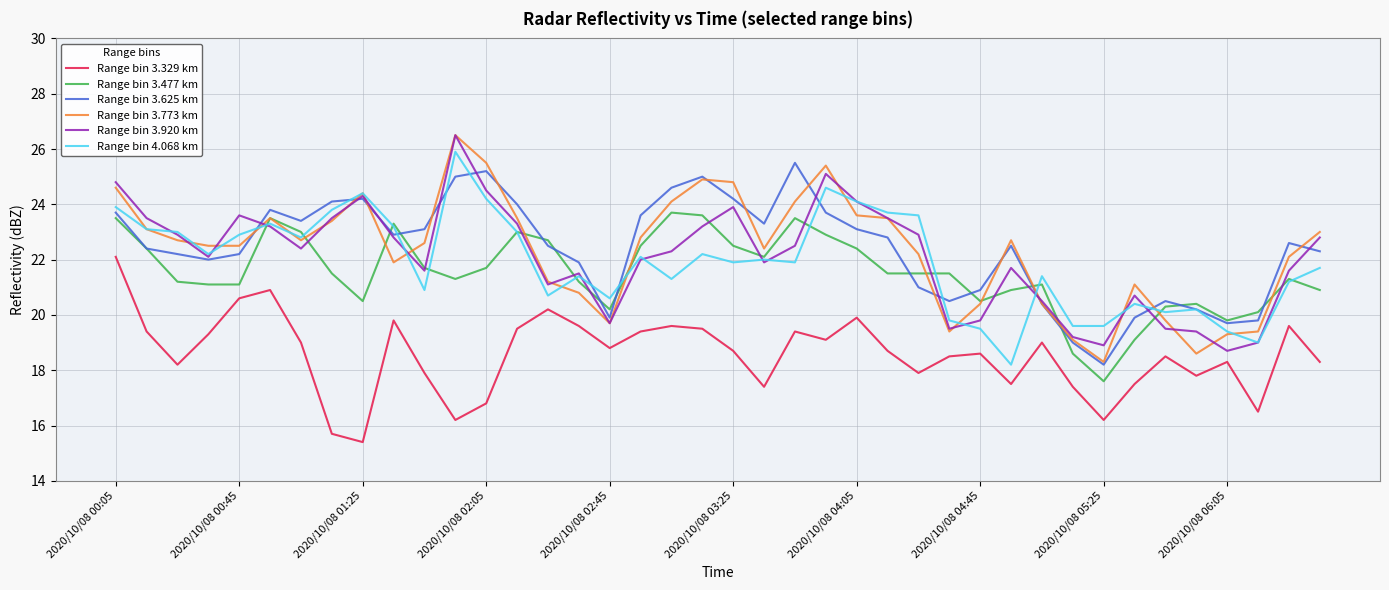

True or false: Range bin 3.329 km and Range bin 3.625 km intersect in this chart.

False